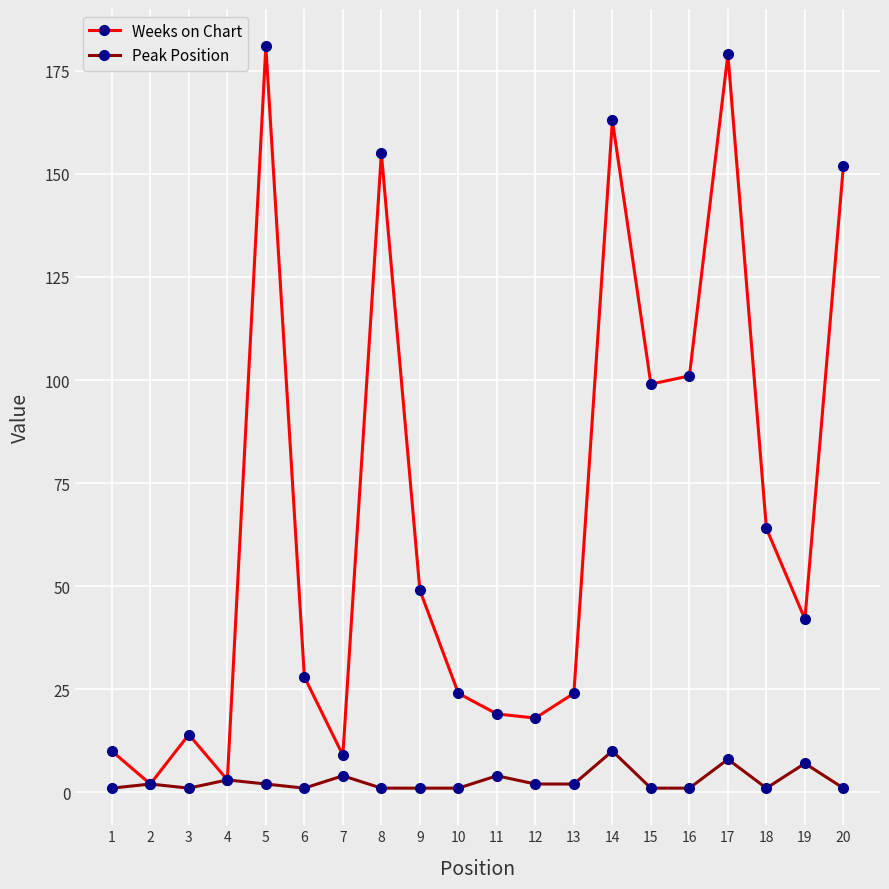

Where is Weeks on Chart nearest to the value 91?

15